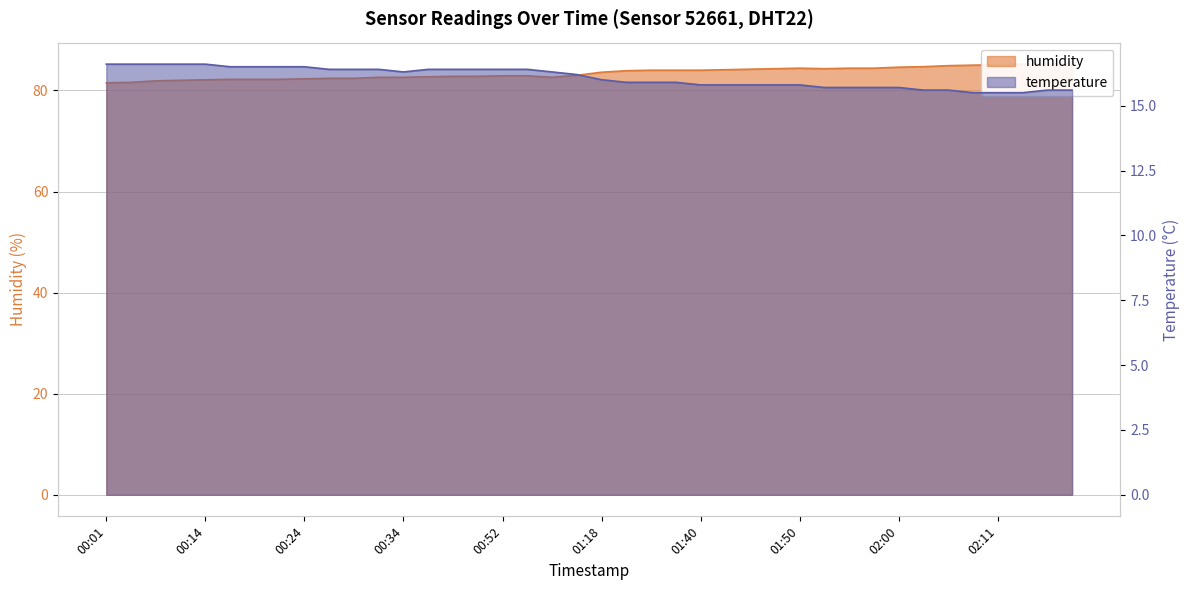

What is the label of the 19th point from the left?

01:01